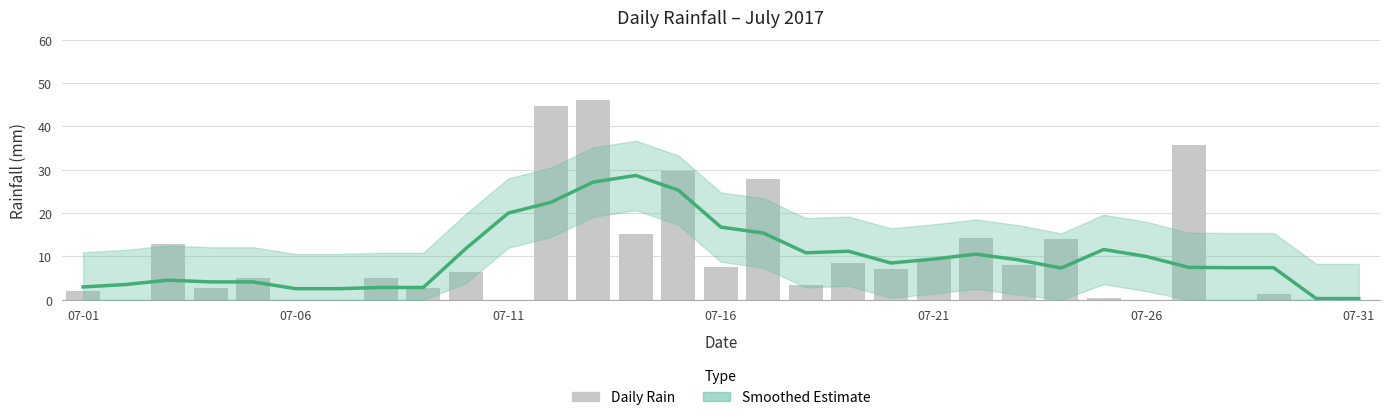

Which has a higher value, 14 or 18?

14